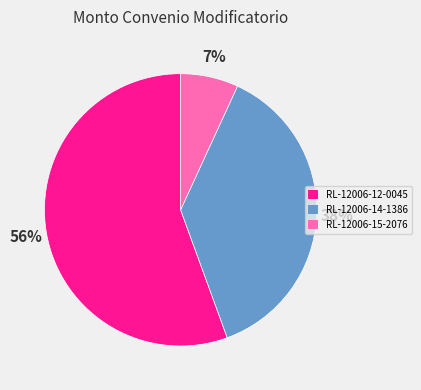

To the nearest percent, what percentage of the pie is RL-12006-15-2076?

7%